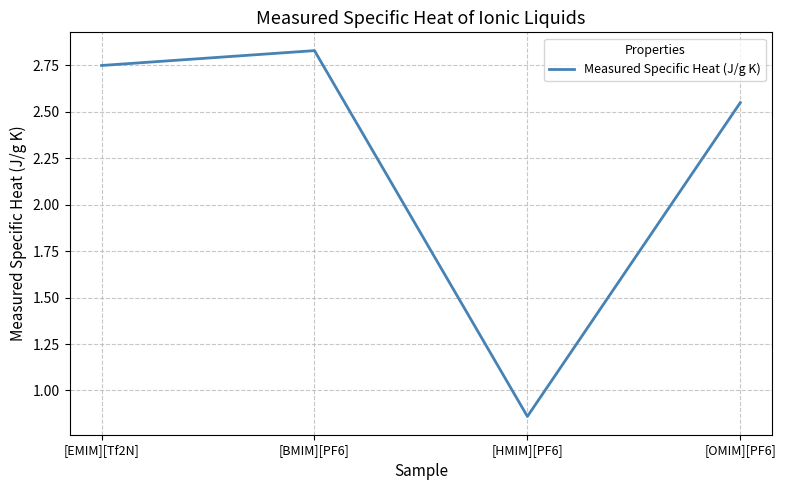

The chart shows a value of 4.3 at [EMIM][Tf2N]. True or false?

False